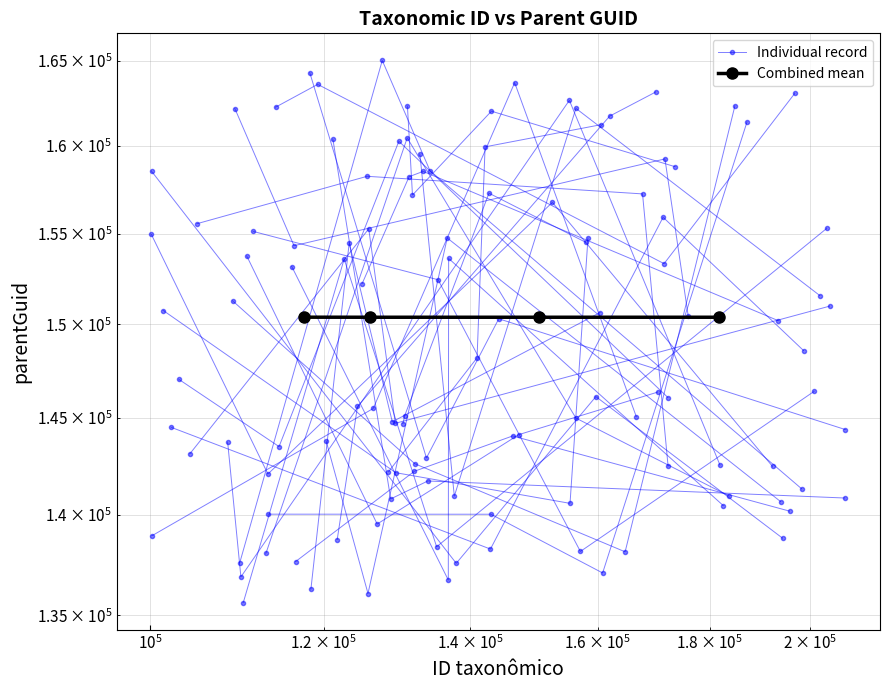

What is the lowest value of the Combined mean series?

150376.0